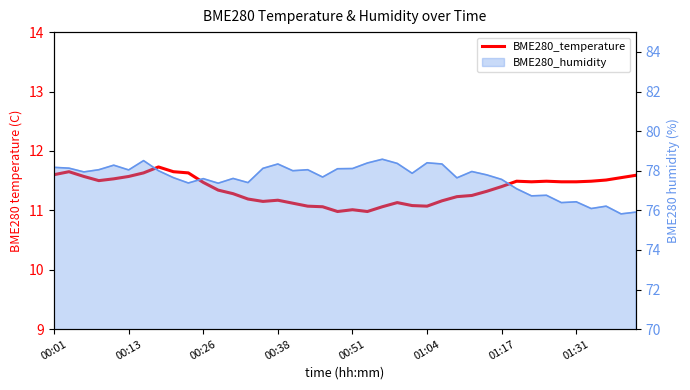

What is the sum of all values?

454.1